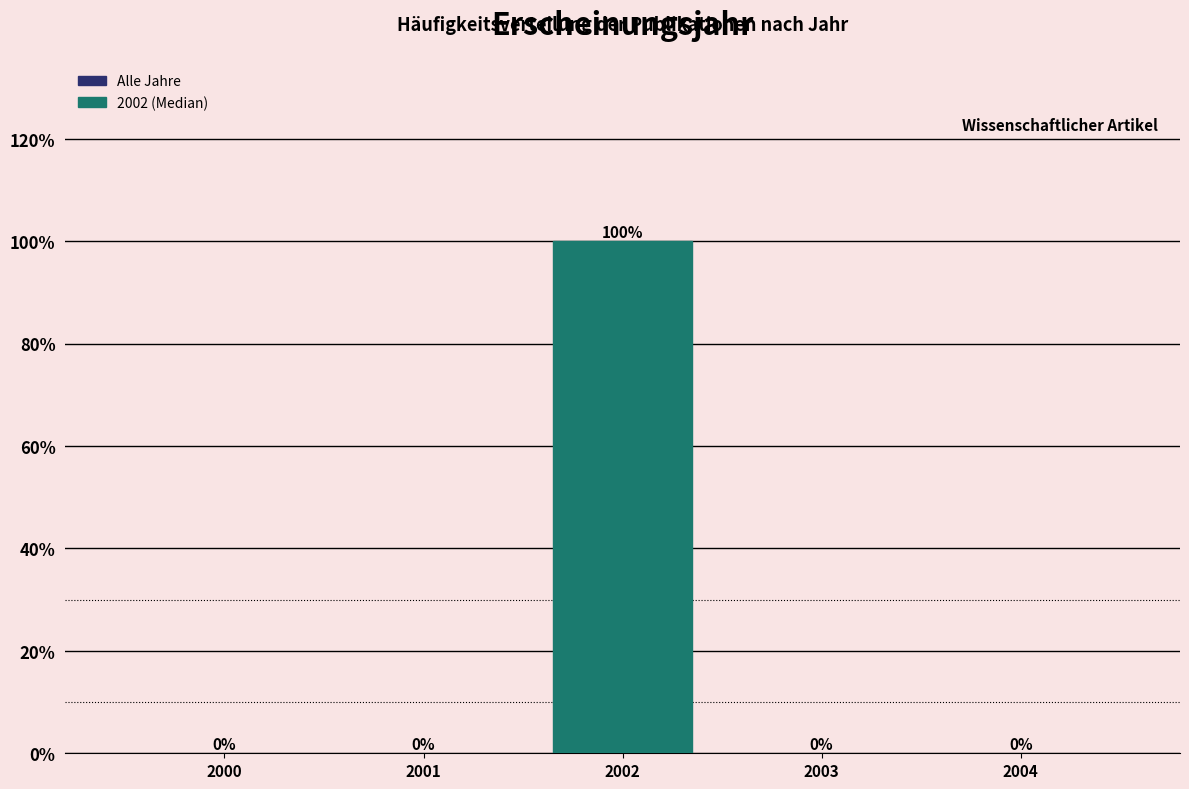

Reading left to right, list all the values displayed in this chart.

2000=0	2001=0	2002=100	2003=0	2004=0